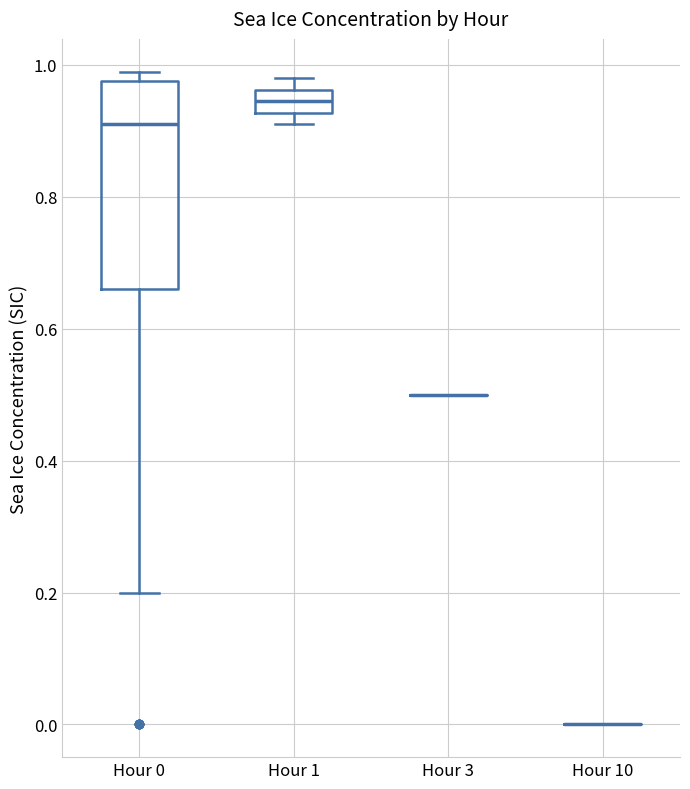

Reading left to right, transcribe this box plot: for each box, give where its median line is, the range the box spans, and where its two whiskers end, as read against the y-axis. The values are not printed on the chart, so give them approximately, as read against the axis.

Hour 0: median 0.92, box 0.66 to 0.98, whiskers 0.20 to 1.00
Hour 1: median 0.94, box 0.92 to 0.96, whiskers 0.92 (just below the box's lower edge) to 0.98
Hour 3: box collapsed to a line at 0.50, whiskers 0.50 to 0.50
Hour 10: box collapsed to a line at 0.00, whiskers 0.00 to 0.00